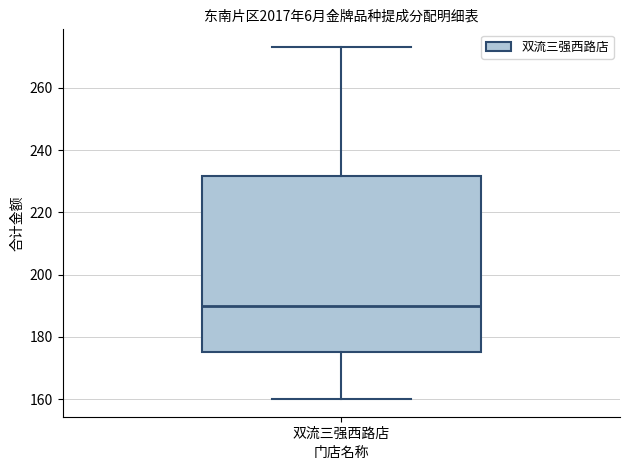

Transcribe this box plot: give where the median line is, the range the box spans, and where the two whiskers end, as read against the y-axis. The values are not printed on the chart, so give them approximately, as read against the axis.

median 190, box 176 to 232, whiskers 160 to 274